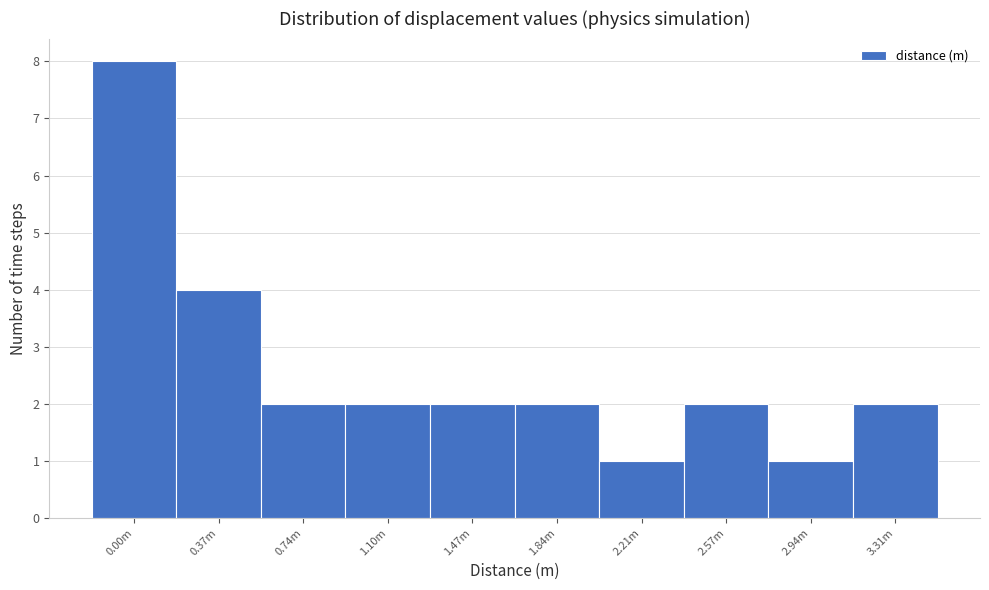

Reading left to right, extract all data points from this chart.

8	4	2	2	2	2	1	2	1	2